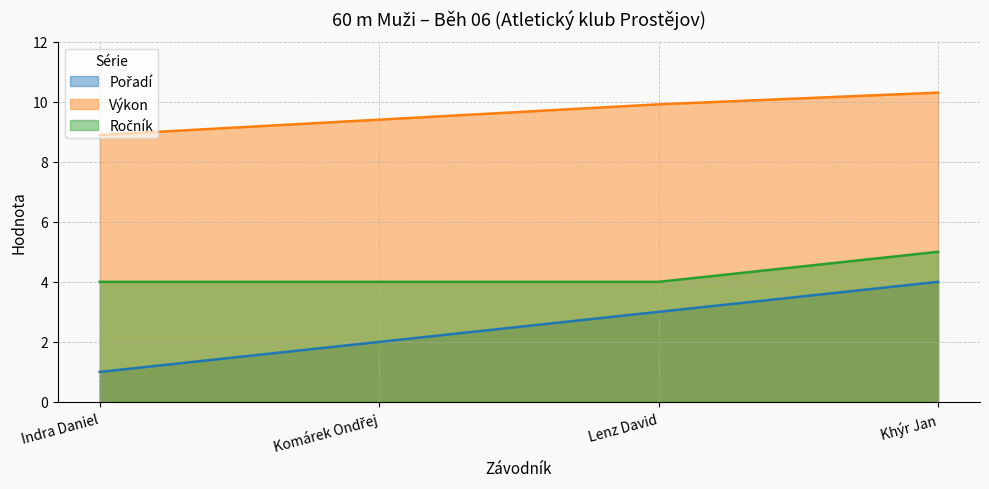

How many distinct data groups are displayed?

3